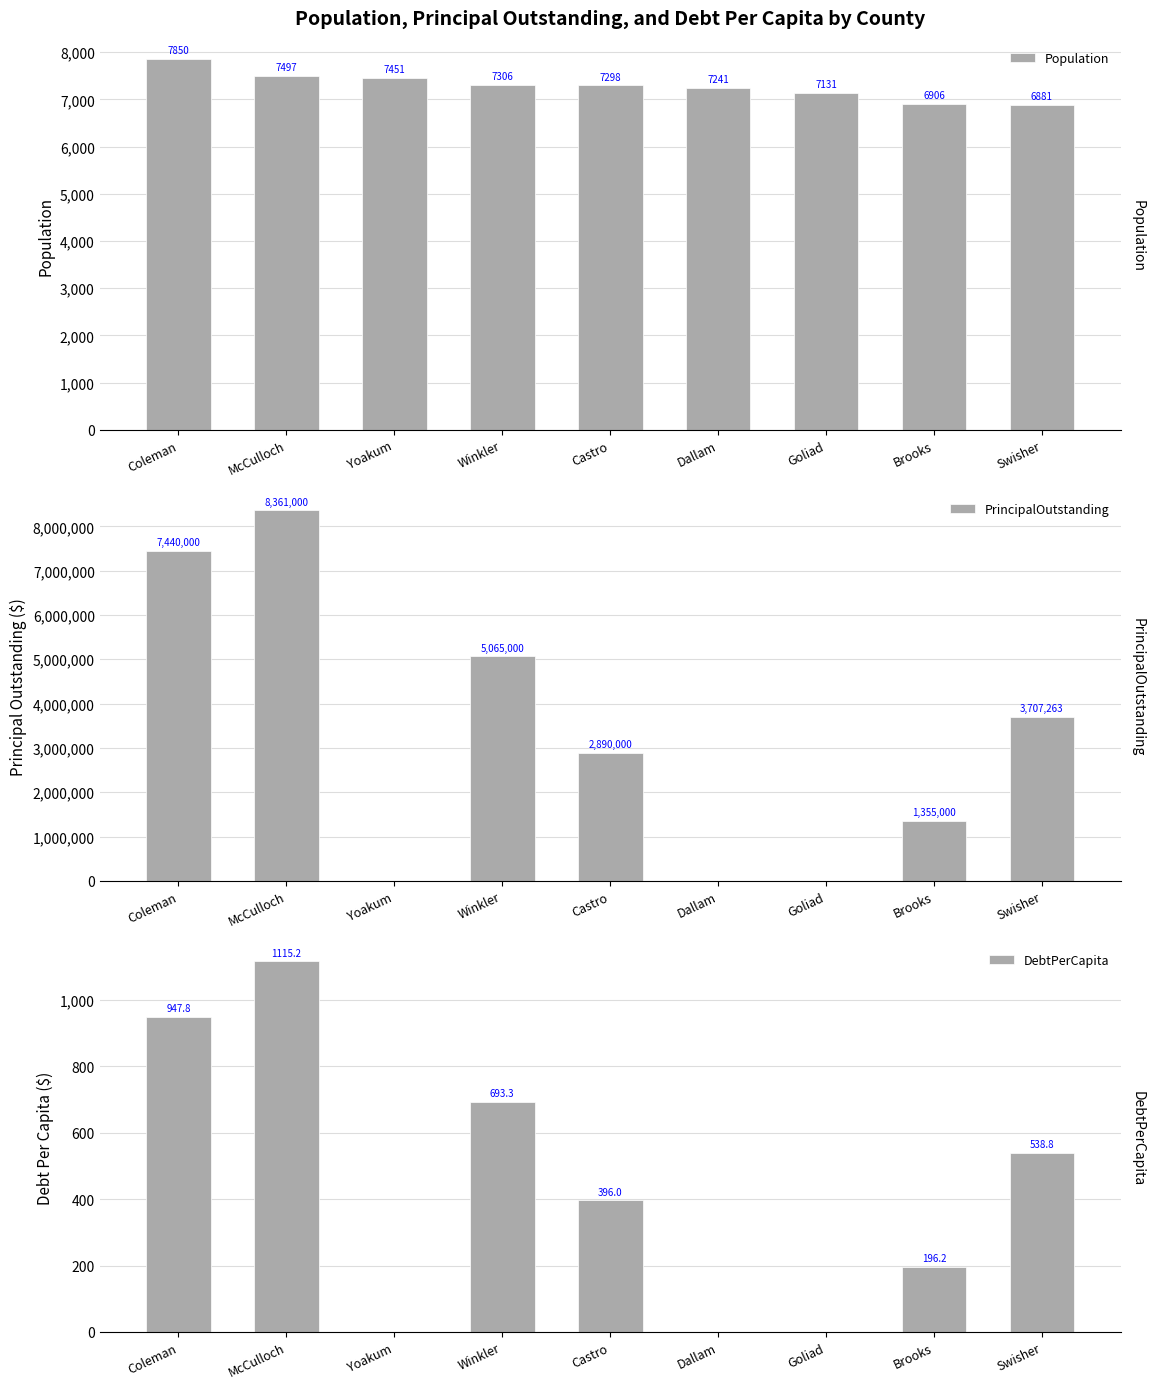

What is the difference between the maximum and minimum values in the PrincipalOutstanding series?

8361000.0